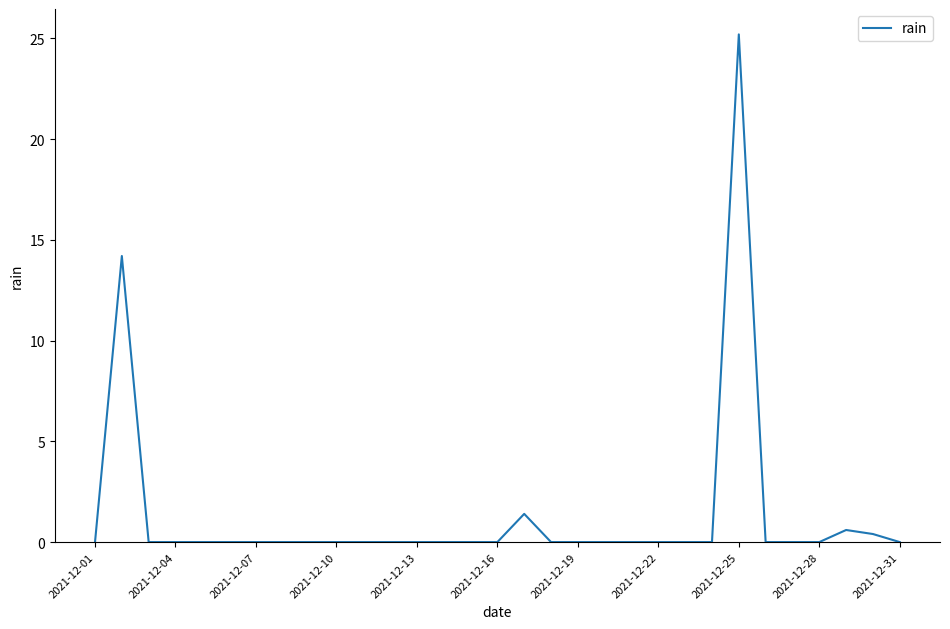

What is the difference between the maximum and minimum values?

25.2